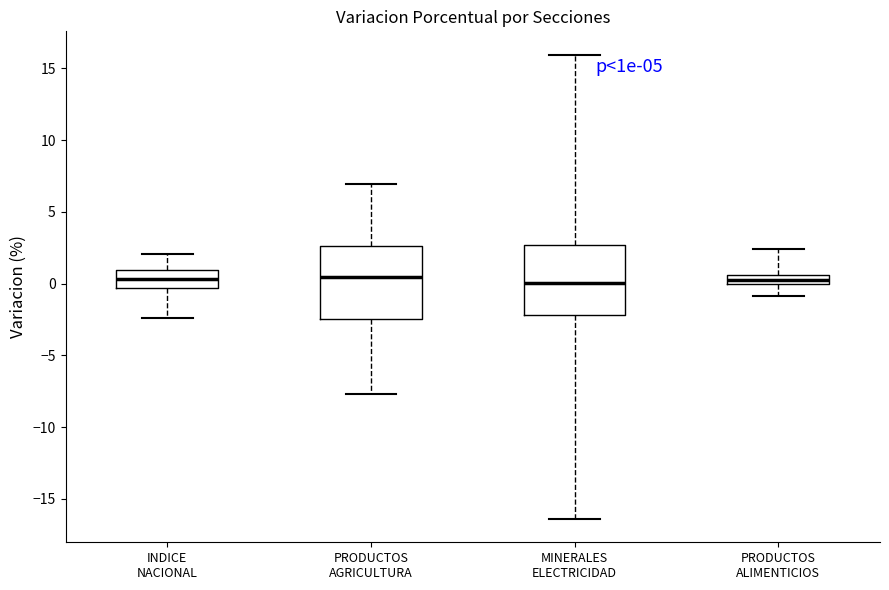

Where is the upper edge of the box for MINERALES ELECTRICIDAD on the y-axis? The values are not printed on the chart, so give them approximately, as read against the axis.

2.5